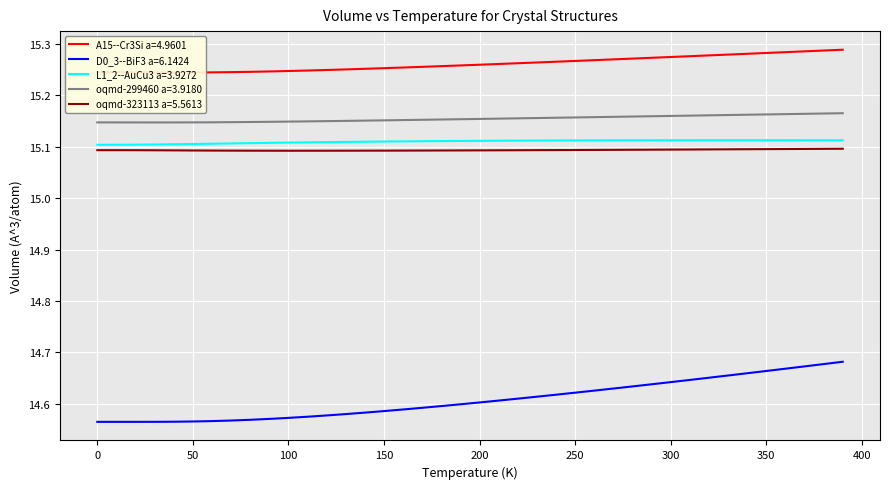

The oqmd-323113 a=5.5613 series shows 9.6 at 300. True or false?

False